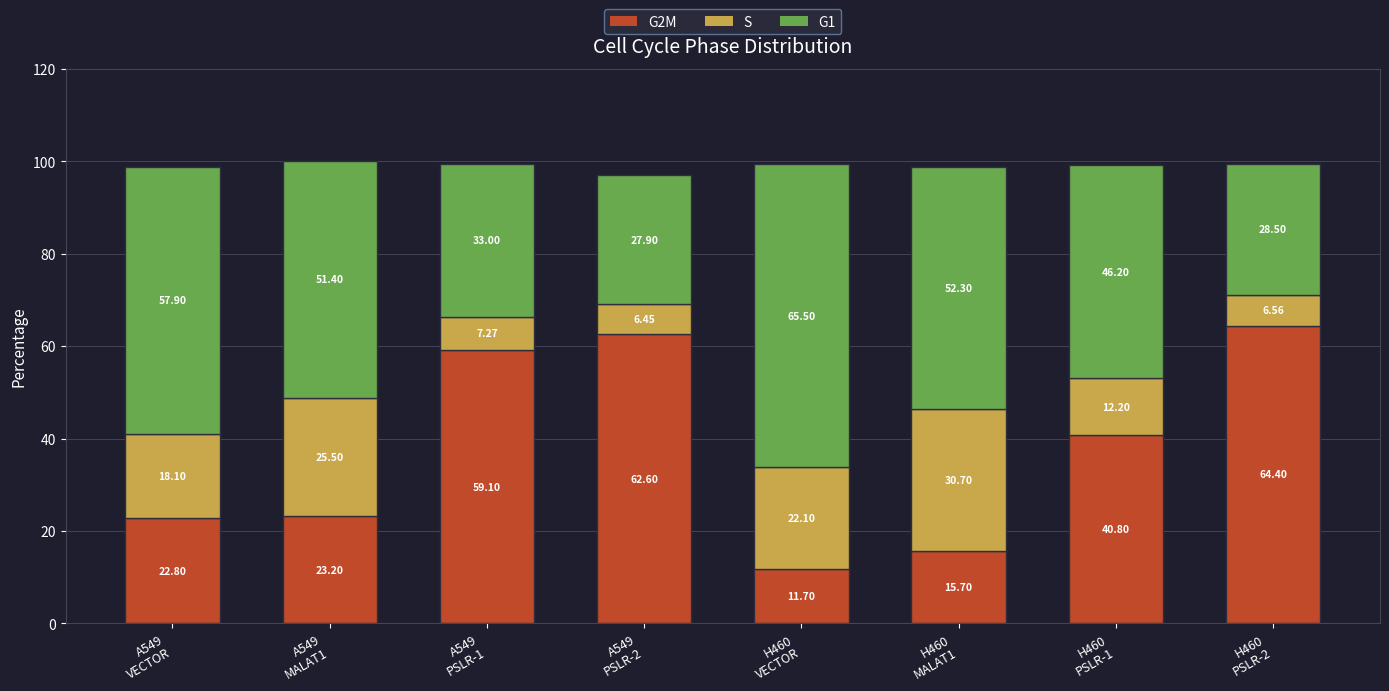

What is the difference between the maximum and minimum values in the G2M series?

52.7